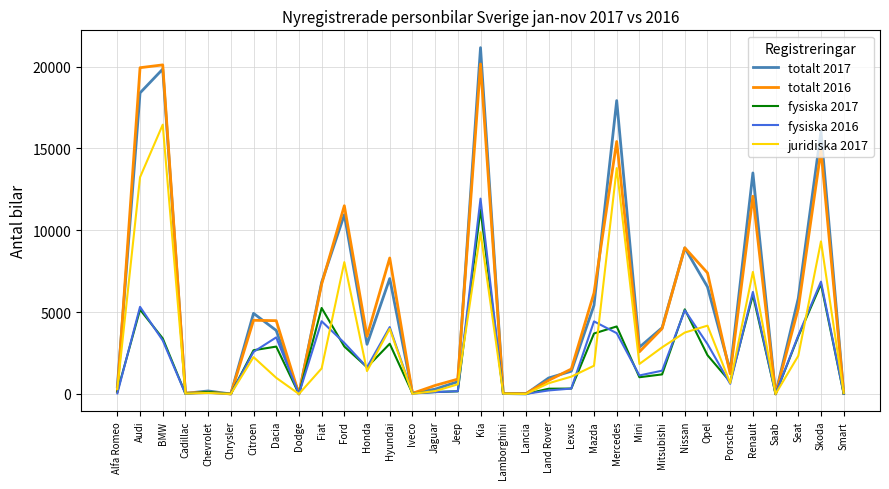

What is the greatest value displayed?

21152